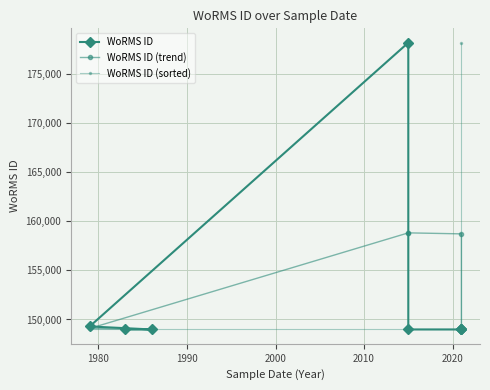

How many categories are shown in the chart?

8